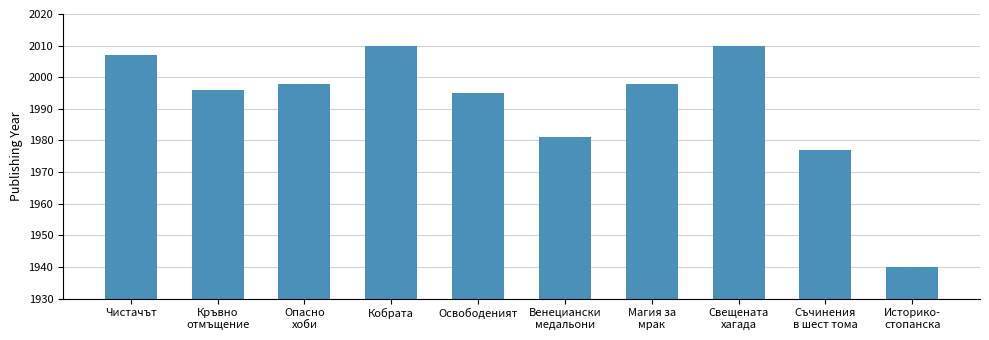

The value at Кръвно
отмъщение is 907. True or false?

False